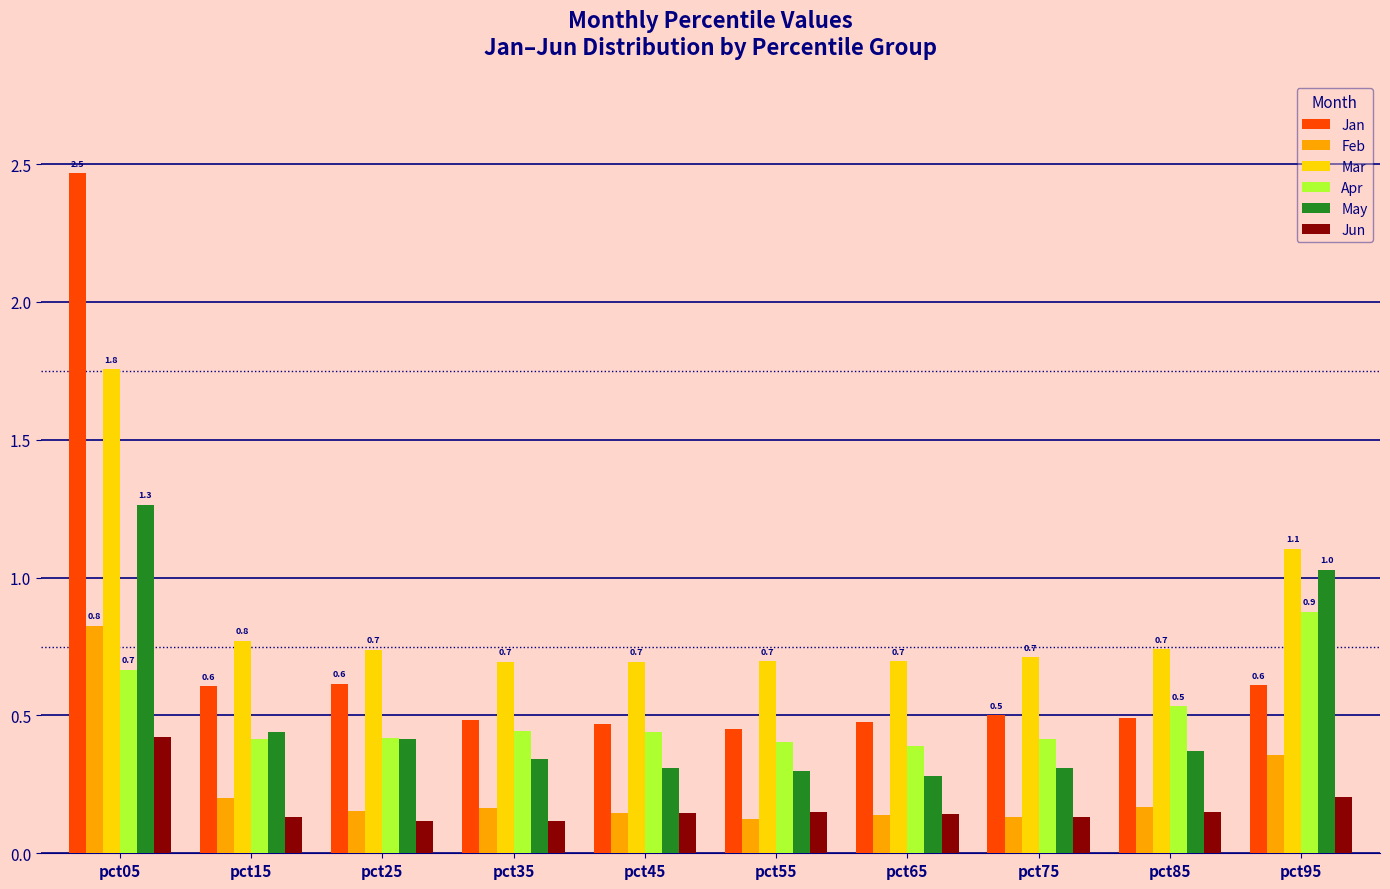

Which label corresponds to the largest value in the chart?

pct05